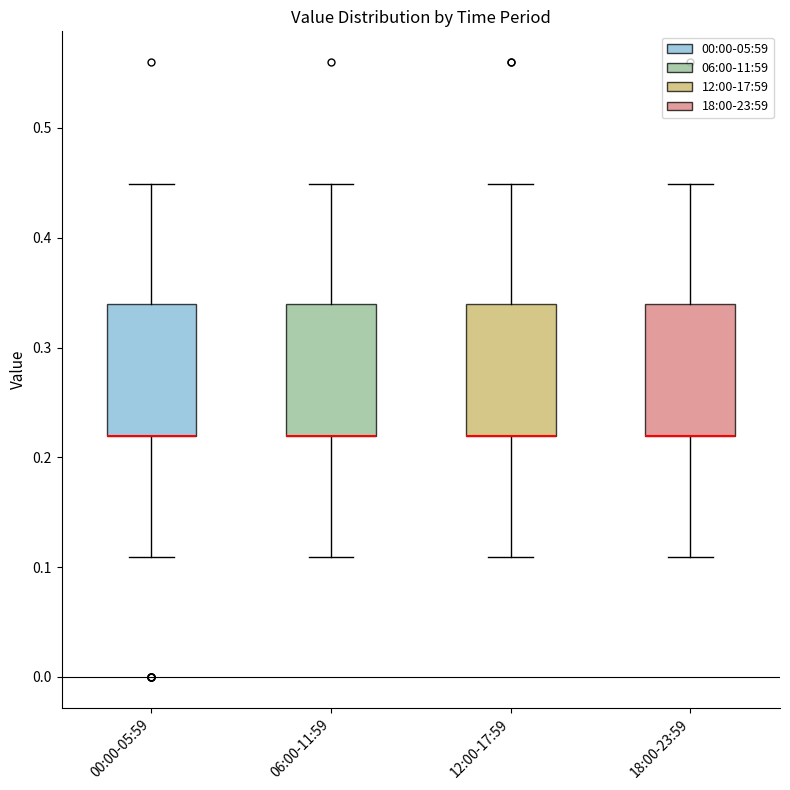

Where does the lower whisker of the box for 12:00-17:59 end on the y-axis? The values are not printed on the chart, so give them approximately, as read against the axis.

0.11